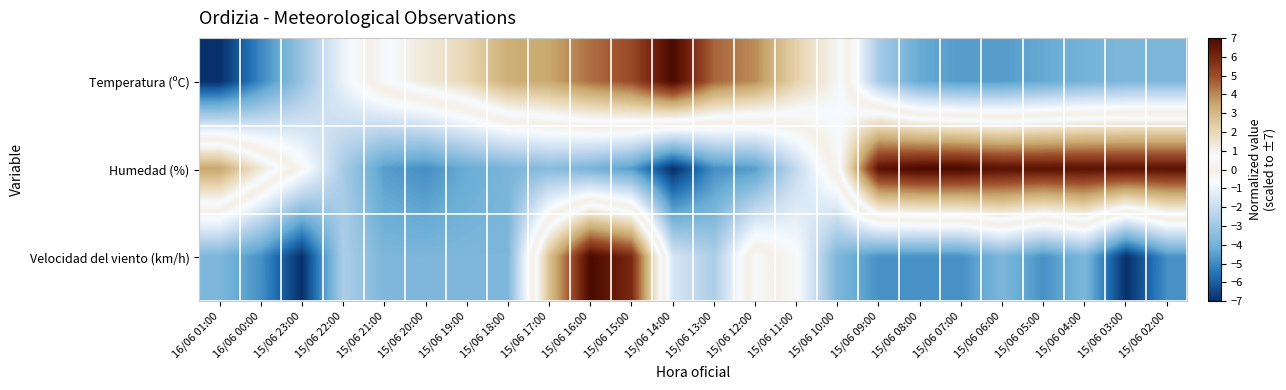

List the series in order of their overall mean, lowest first.

Velocidad del viento (km/h), Temperatura (ºC), Humedad (%)